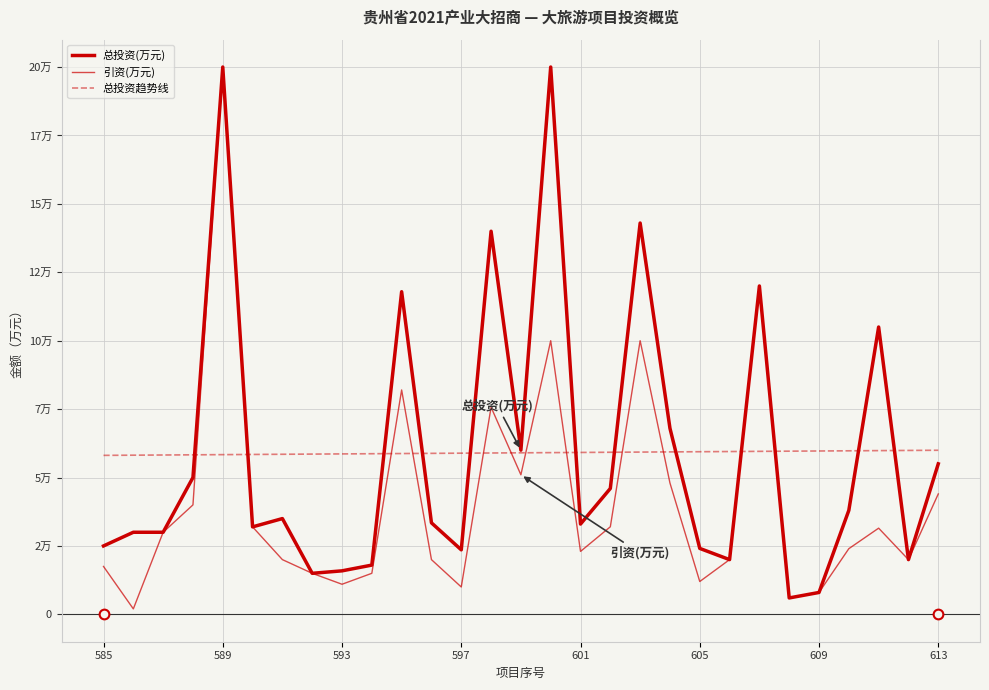

True or false: 总投资趋势线 and 引资(万元) intersect in this chart.

True